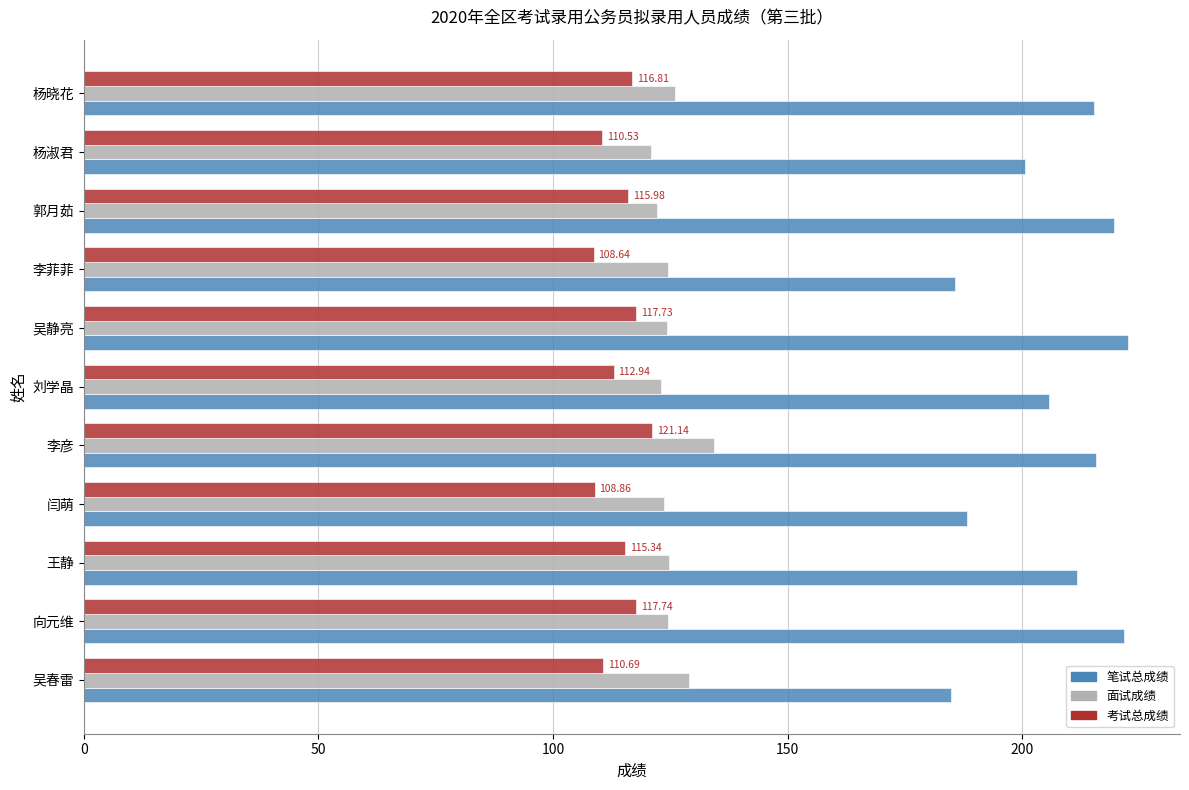

What is the difference between the second highest and second lowest values in the 笔试总成绩 series?

36.0